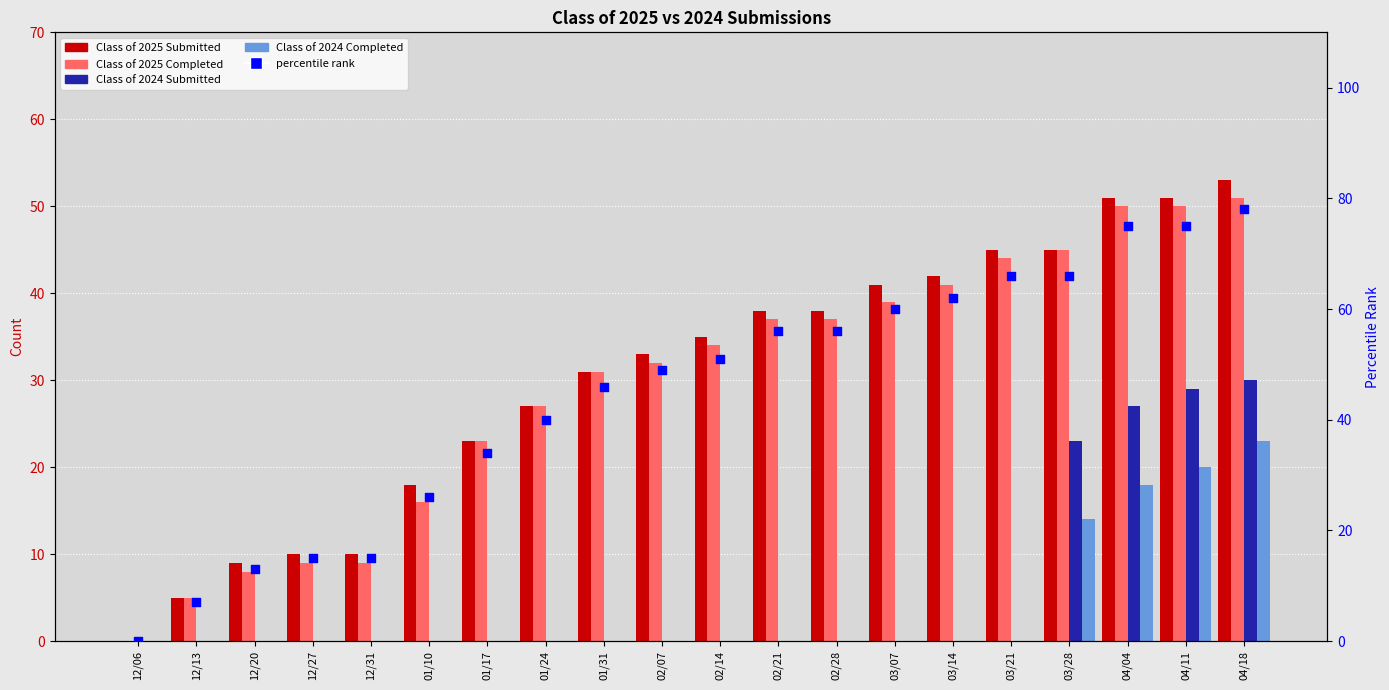

Which series reaches the maximum Y coordinate?

percentile rank 2025